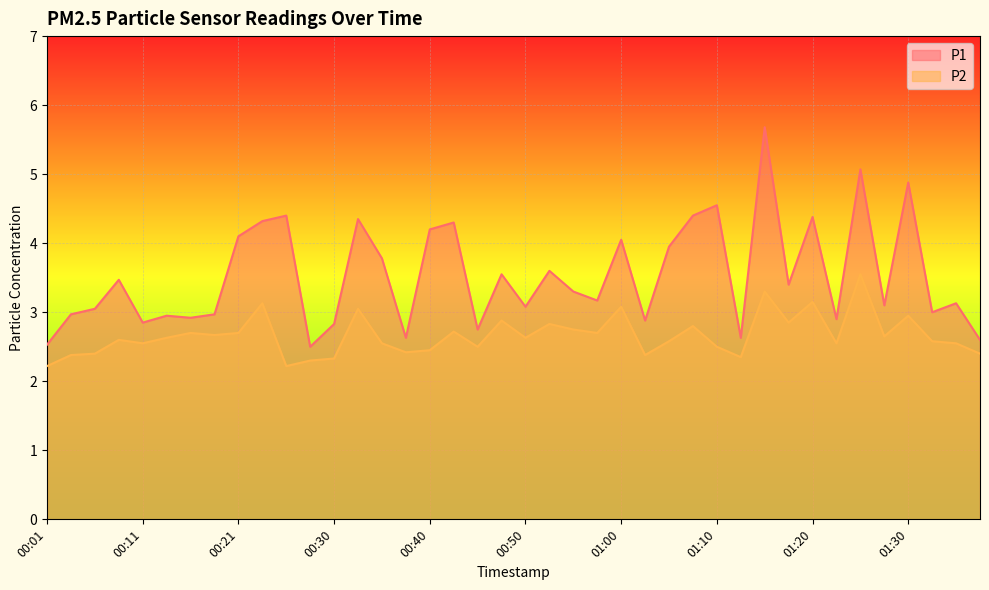

The value of P1 at 01:35 is 3.1. True or false?

True